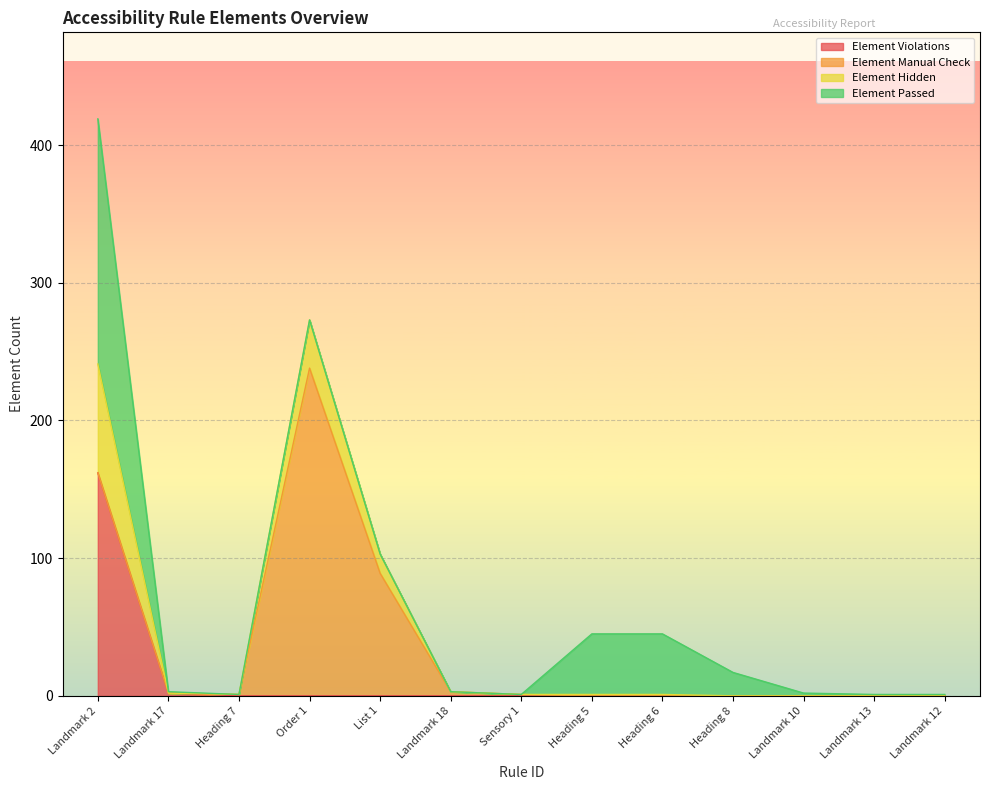

The Element Violations series shows 0 at Landmark 13. True or false?

True